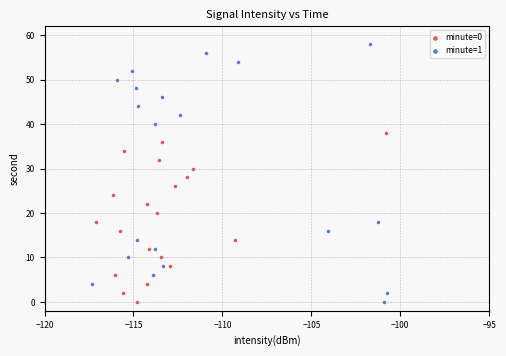

Which series contains the highest Y value?

minute=1